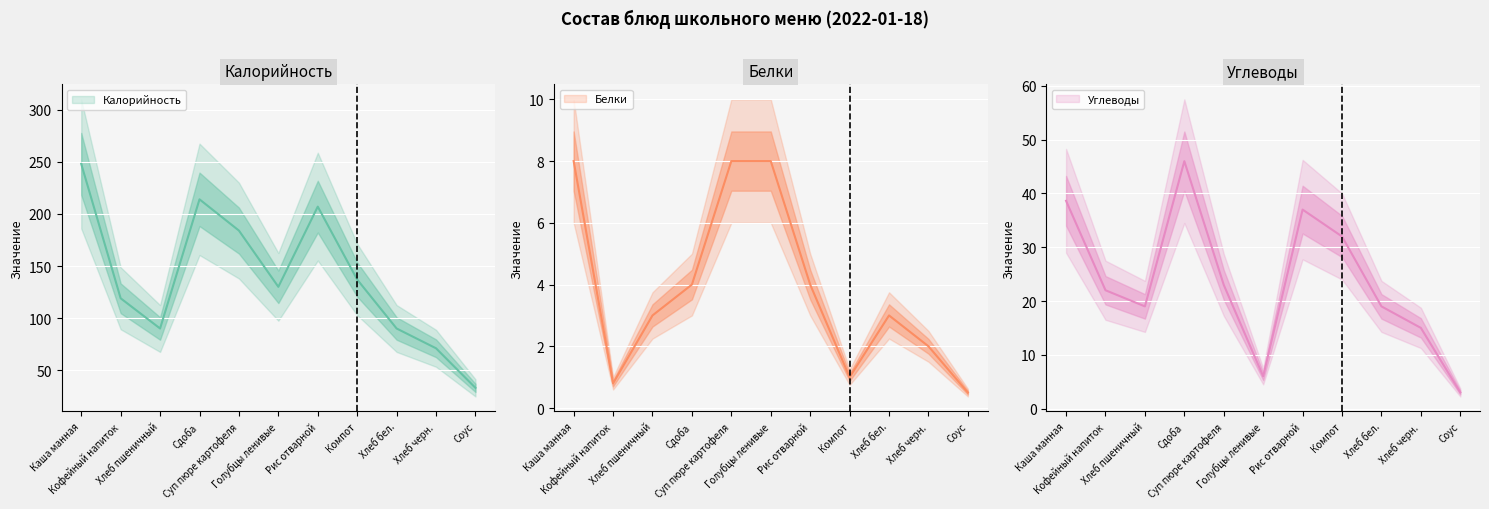

True or false: Калорийность and Углеводы cross at least once.

False